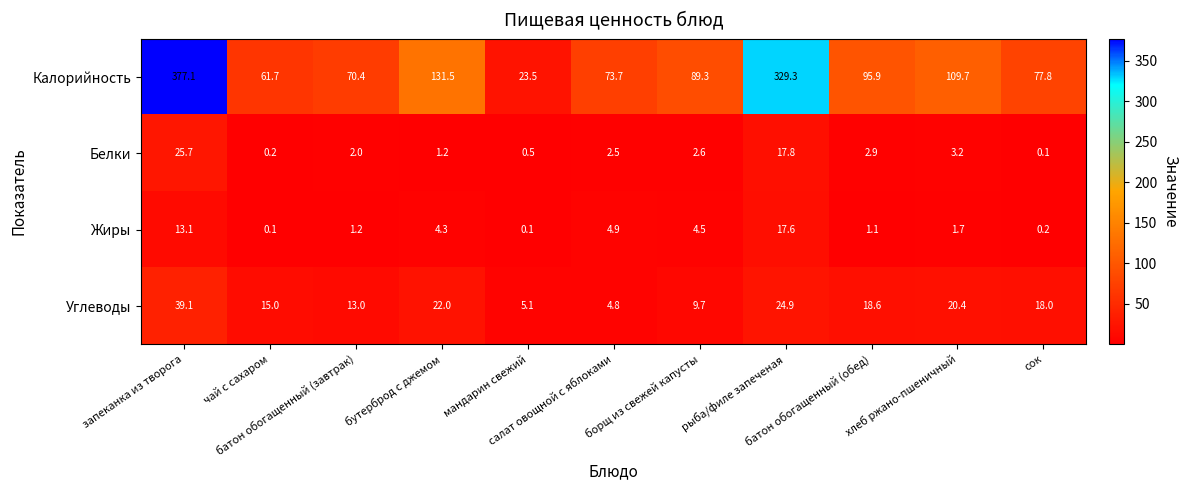

What is the average value of the Жиры series?

4.4